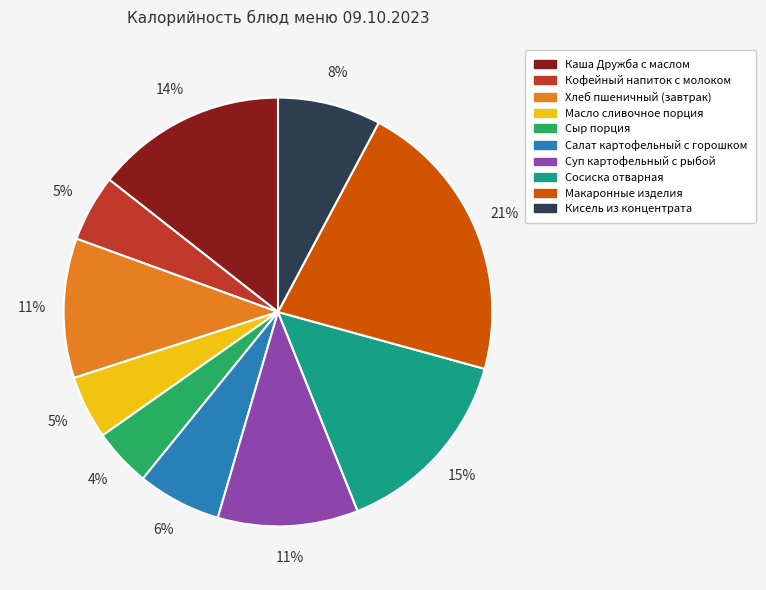

Approximately how many times larger is the value at Сыр порция compared to Каша Дружба с маслом?

0.3